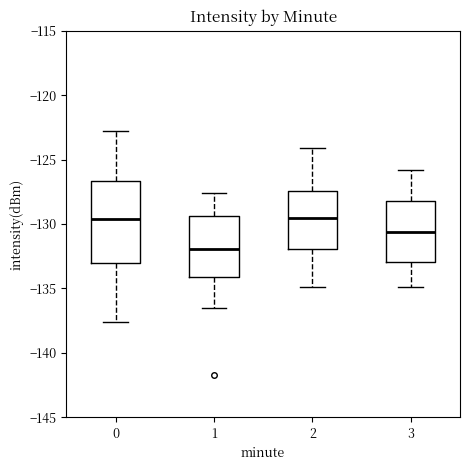

Reading left to right, transcribe this box plot: for each box, give where its median line is, the range the box spans, and where its two whiskers end, as read against the y-axis. The values are not printed on the chart, so give them approximately, as read against the axis.

0: median -129.5, box -133.0 to -126.5, whiskers -137.5 to -123.0
1: median -132.0, box -134.0 to -129.5, whiskers -136.5 to -127.5
2: median -129.5, box -132.0 to -127.5, whiskers -135.0 to -124.0
3: median -130.5, box -133.0 to -128.0, whiskers -135.0 to -126.0